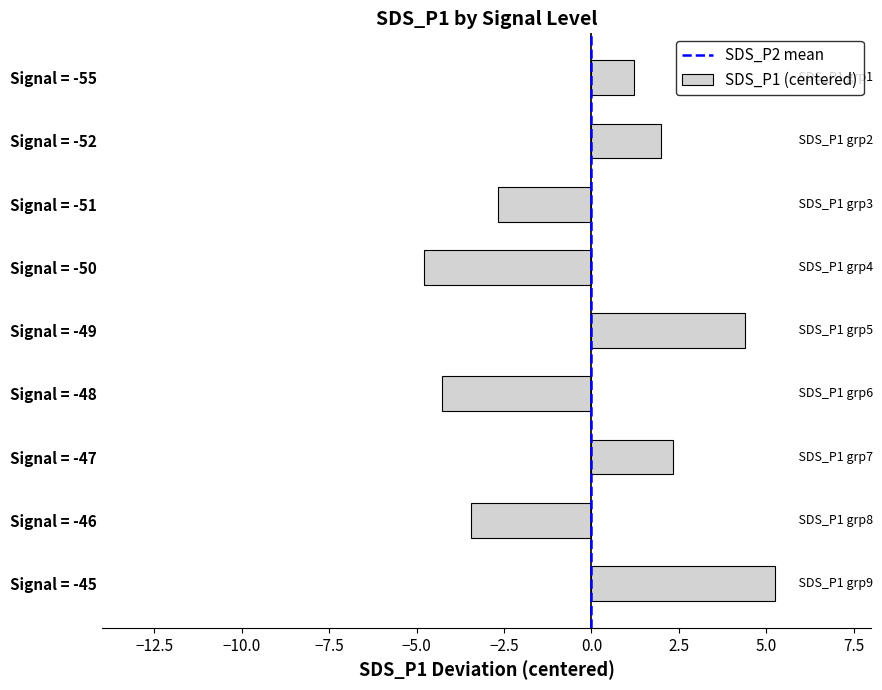

How many values are above zero?

5